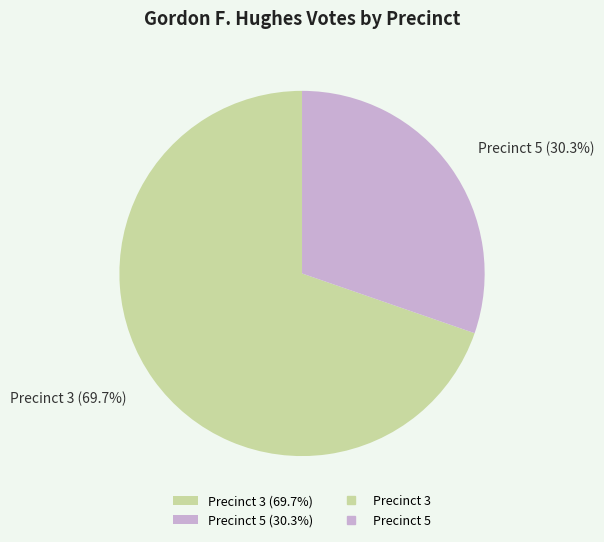

What is the ratio of the value at Precinct 5 (30.3%) to the value at Precinct 3 (69.7%)?

0.4